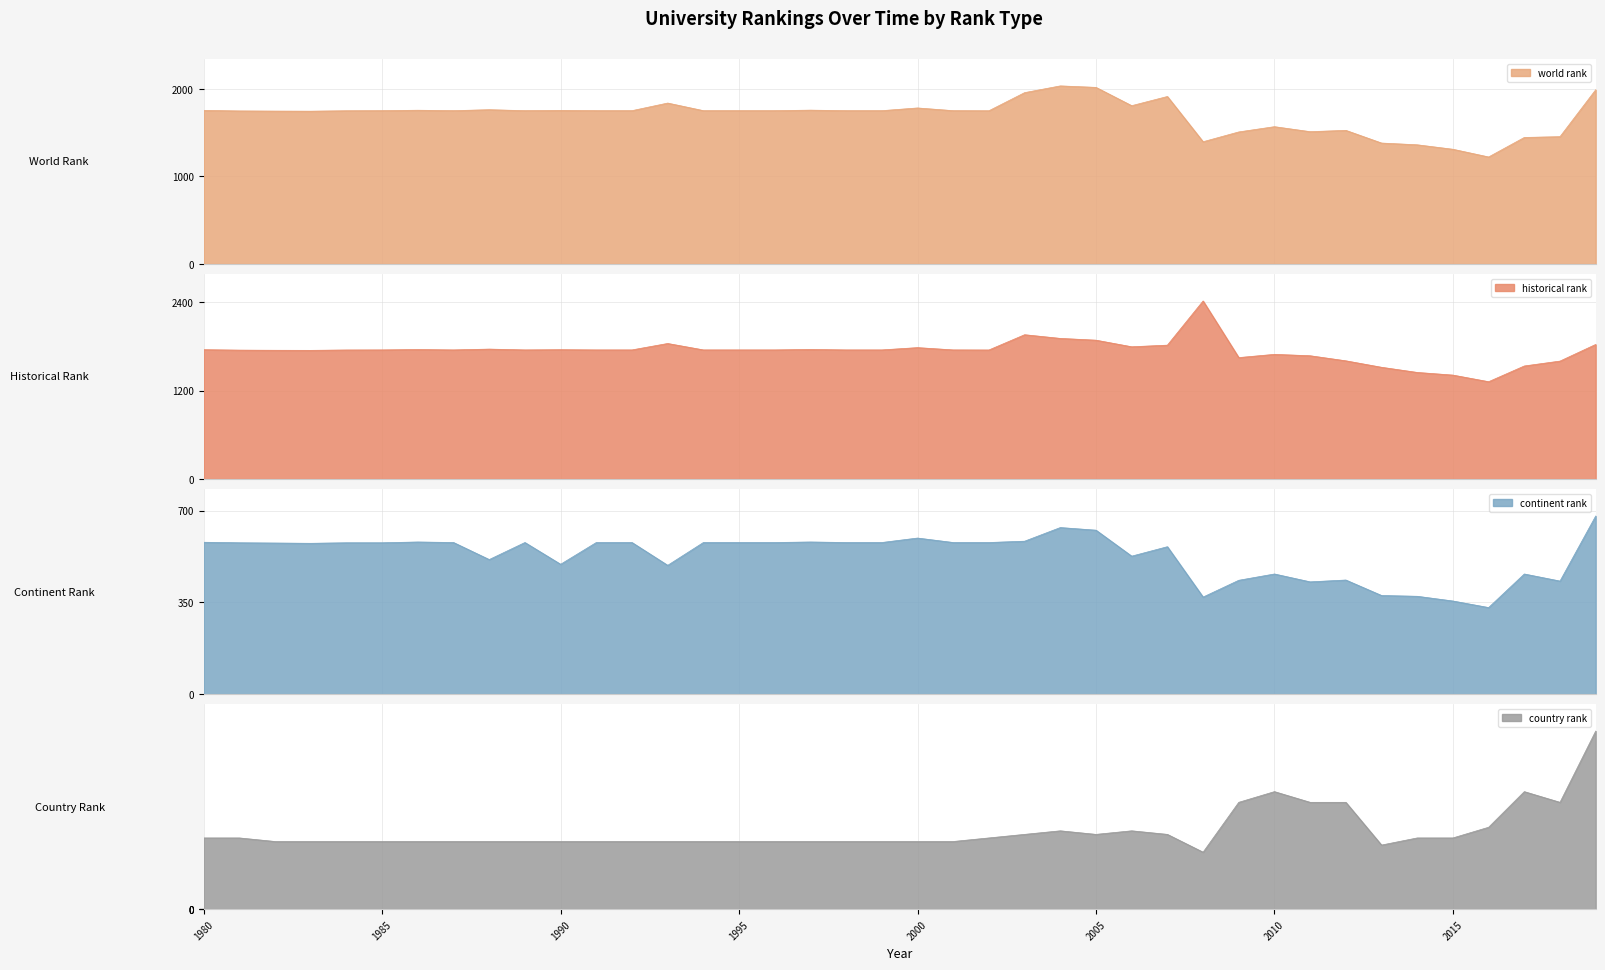

List the series in order of their peak value, highest first.

historical rank, world rank, continent rank, country rank